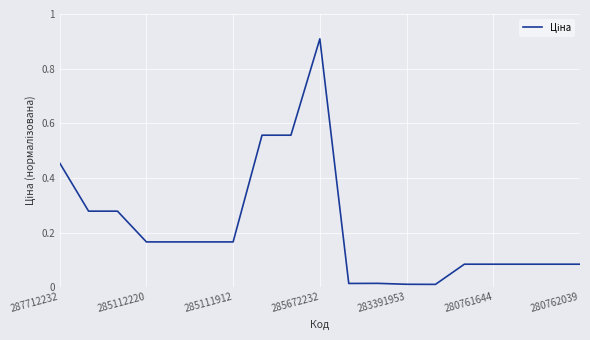

True or false: the data has more than 0 interior local peaks.

True